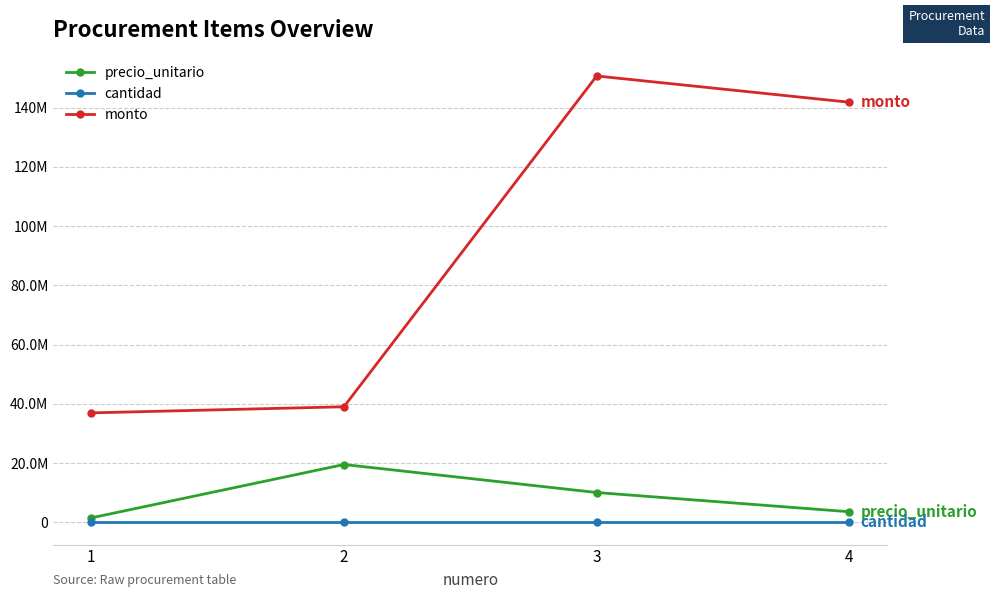

Which series has the widest spread of values?

monto